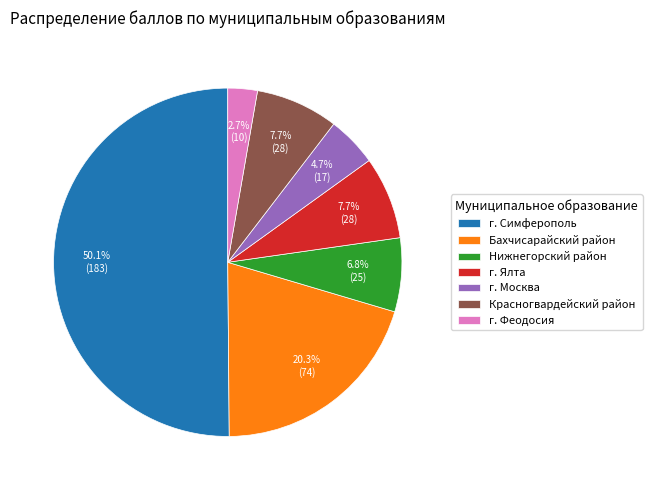

To the nearest percent, what percentage of the pie is Нижнегорский район?

7%